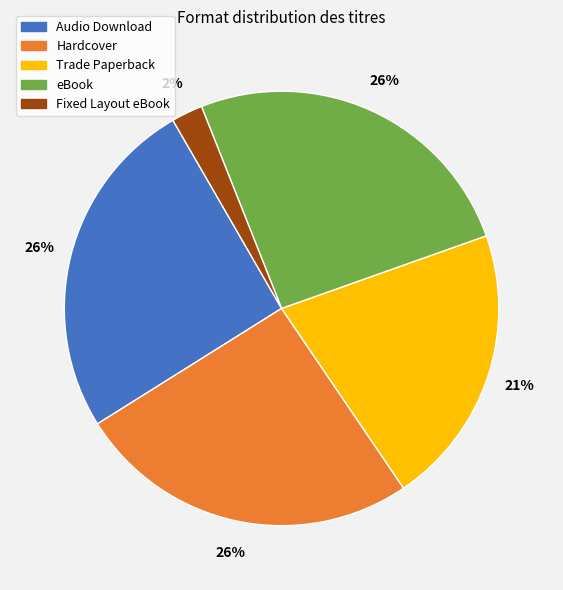

Does Trade Paperback represent more than half of the total?

No